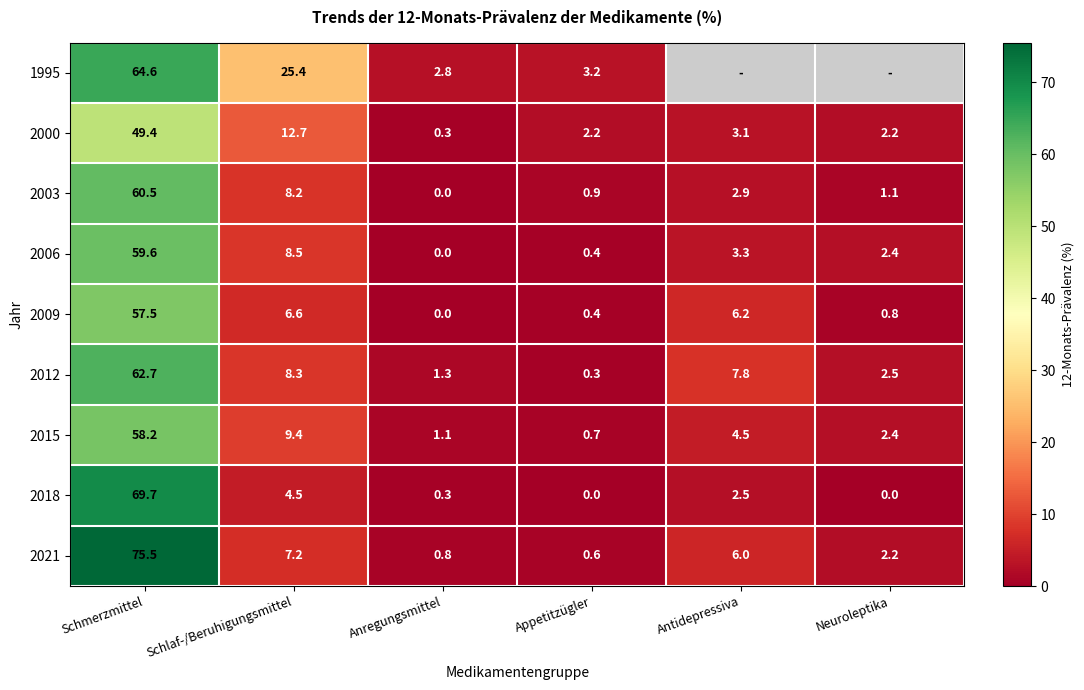

Is the value of 2018 at Neuroleptika greater than the value of 2012 at Anregungsmittel?

No